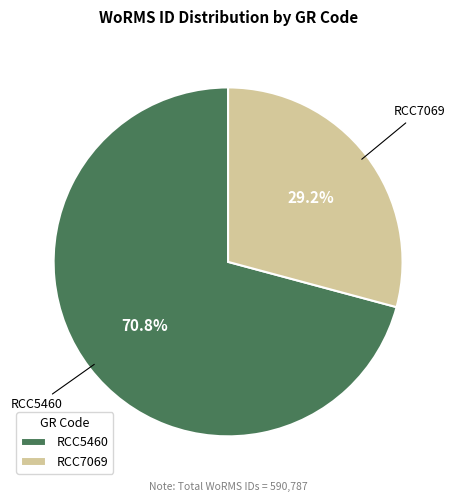

Rank the categories by value from highest to lowest.

RCC5460, RCC7069